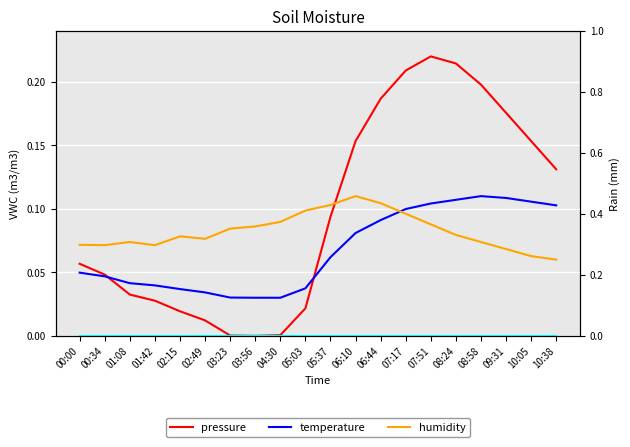

True or false: humidity has more than 1 points higher than both neighbors.

True